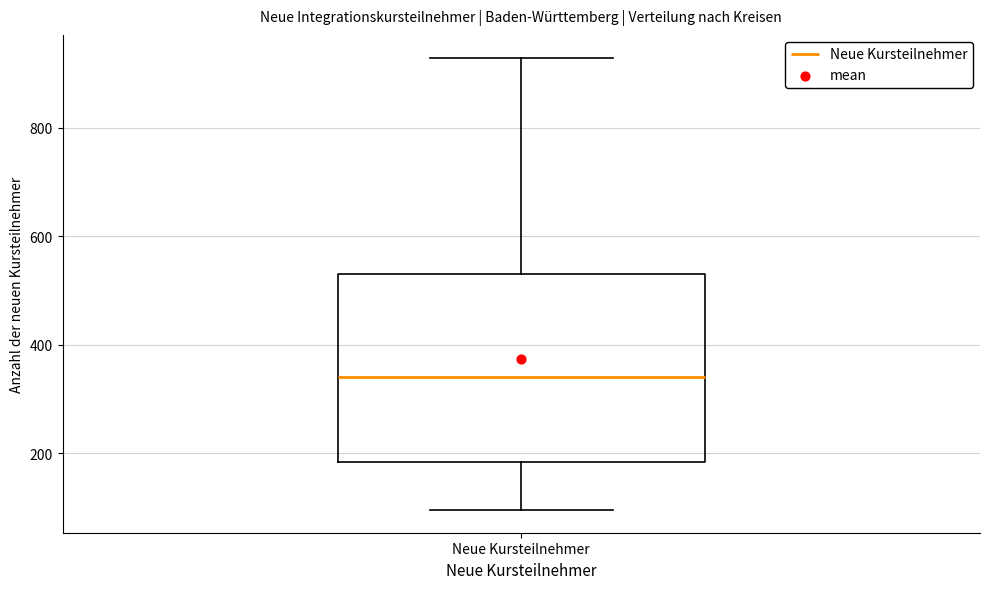

Where does the lower whisker of the box for Neue Kursteilnehmer end on the y-axis? The values are not printed on the chart, so give them approximately, as read against the axis.

100